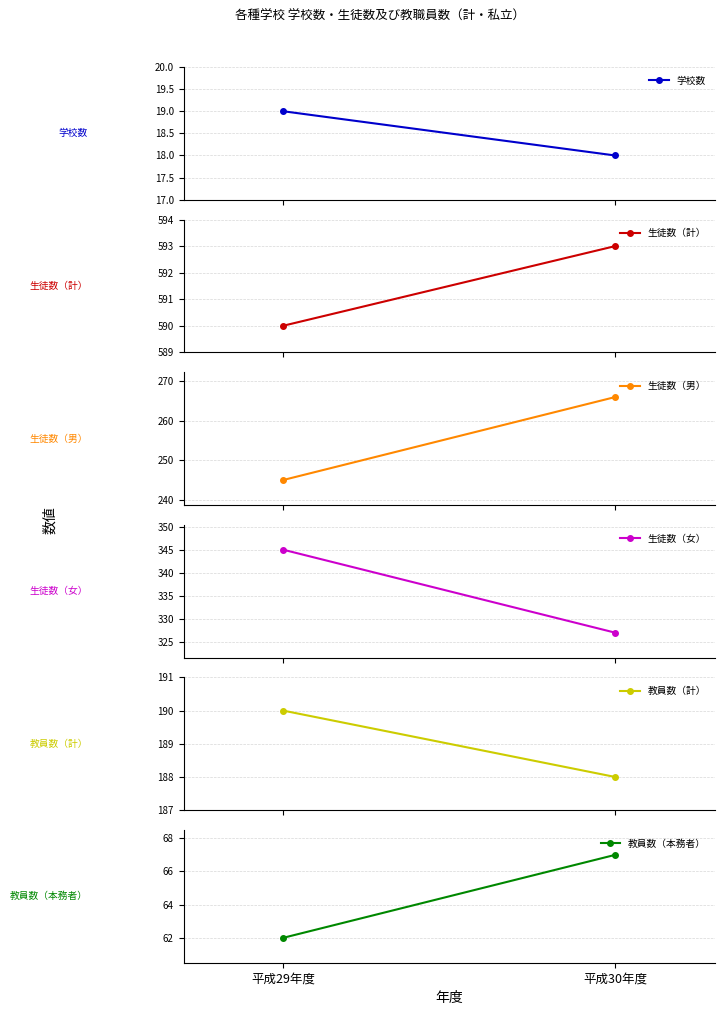

Is it true that 学校数 equals 19 at 平成29年度?

True